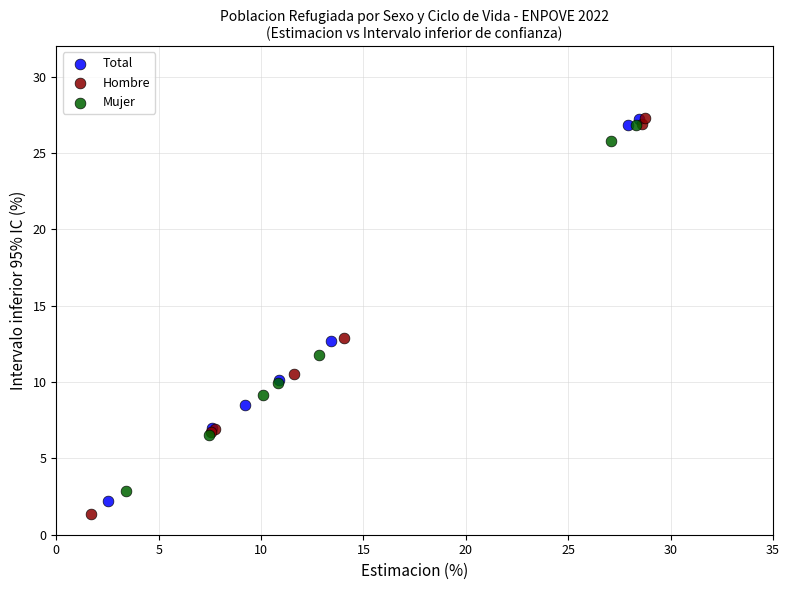

Which series has the widest spread of Y values?

Hombre